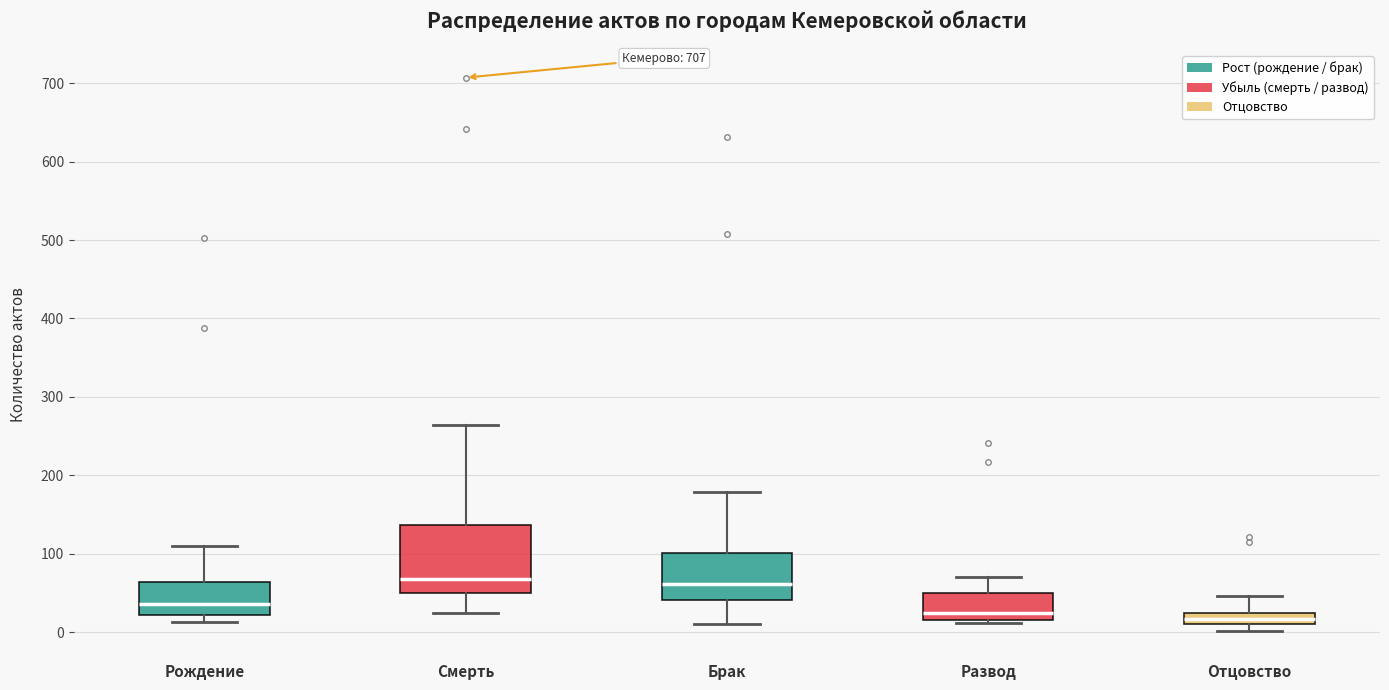

Where does the upper whisker of the box for Рождение end on the y-axis? The values are not printed on the chart, so give them approximately, as read against the axis.

110